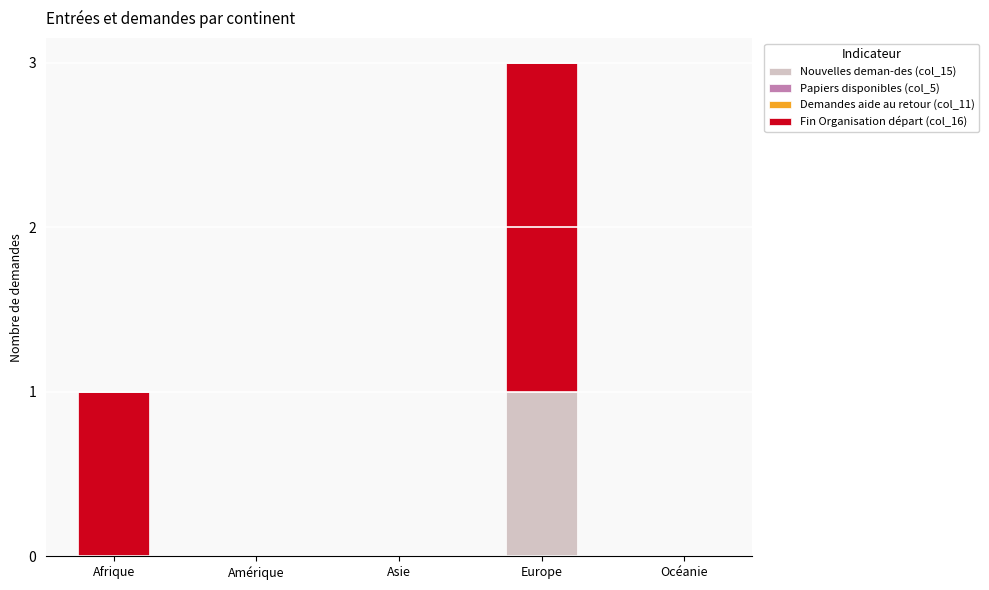

At which category is the sum across all series the highest?

Europe